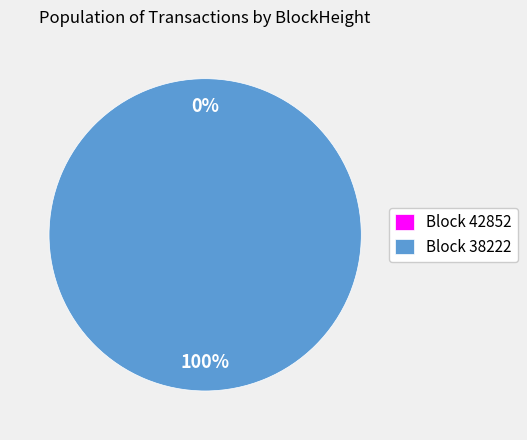

Which category has the biggest portion of the pie?

38222